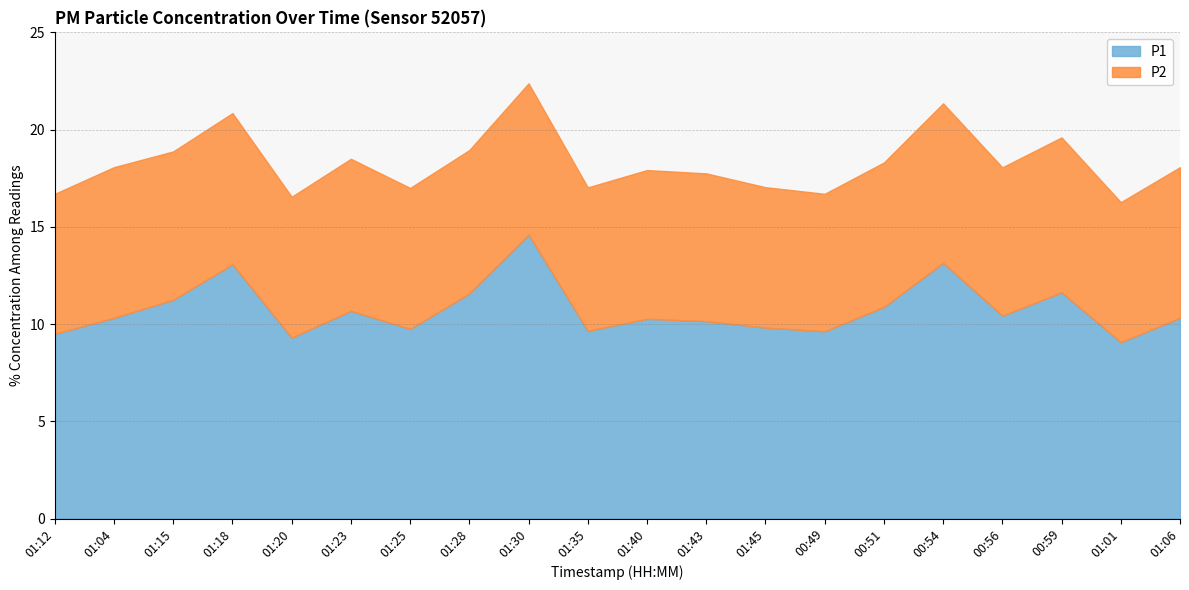

What is the sum of the P2 values at 01:01 and 01:28?

14.6